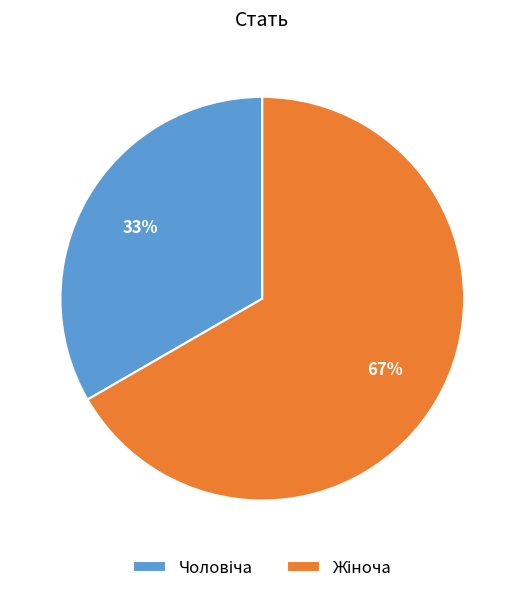

To the nearest percent, what is the average slice percentage?

50%